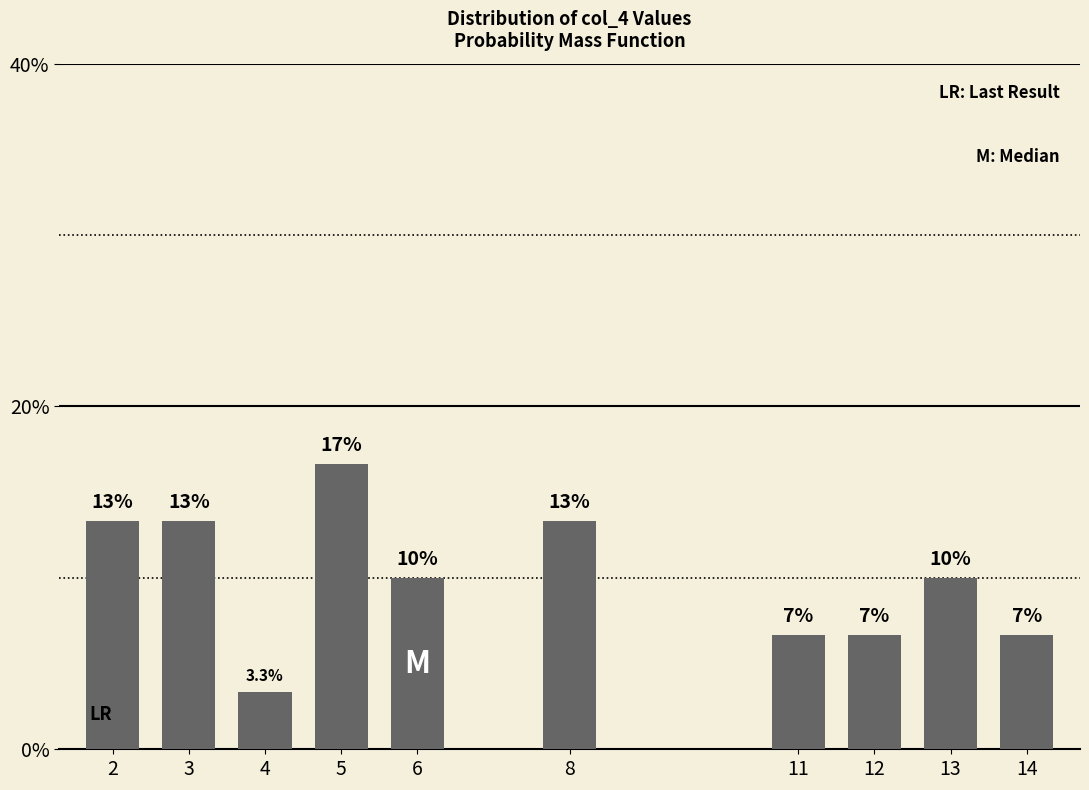

Are the bars horizontal?

No